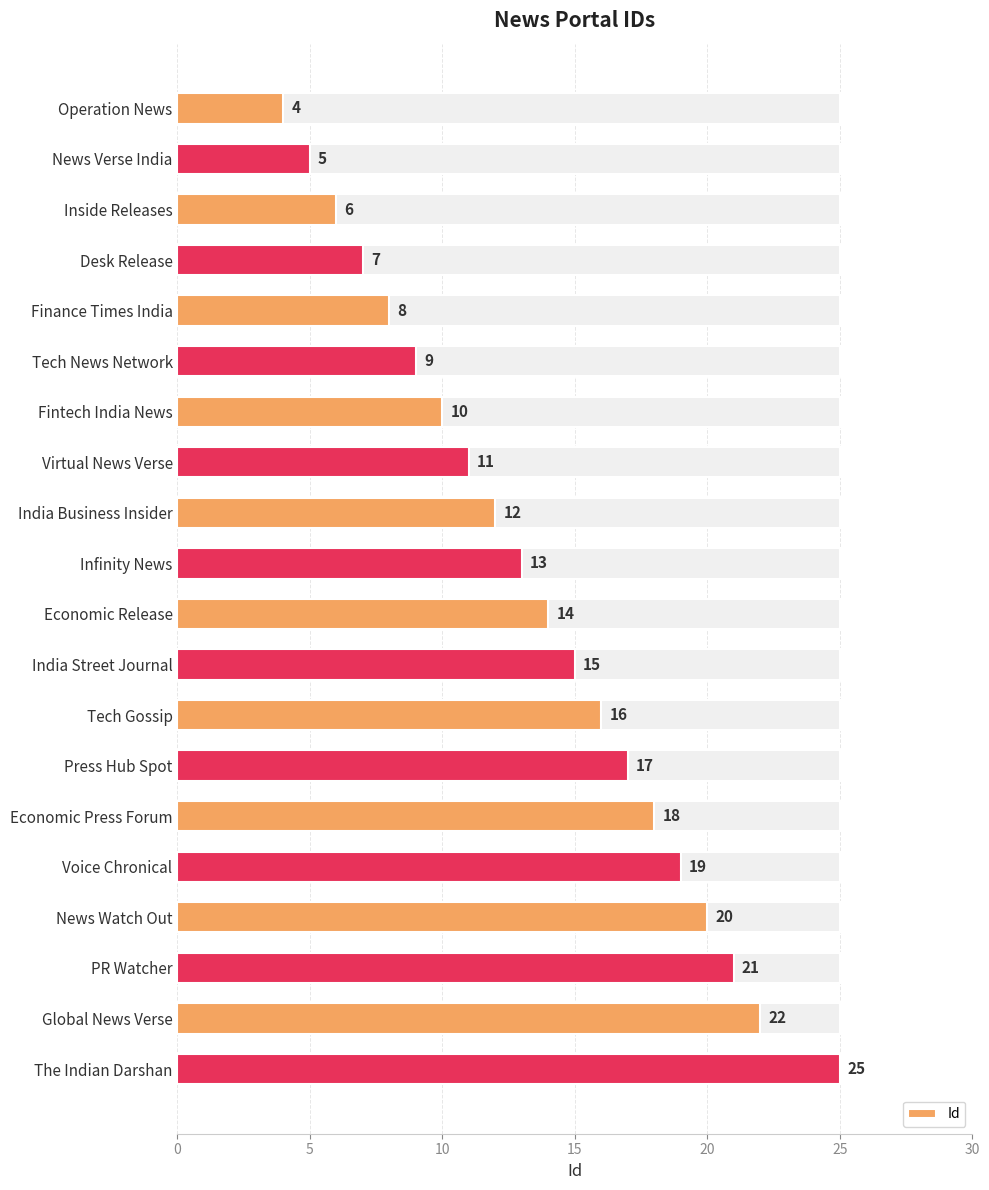

What is the minimum value shown in the chart?

4